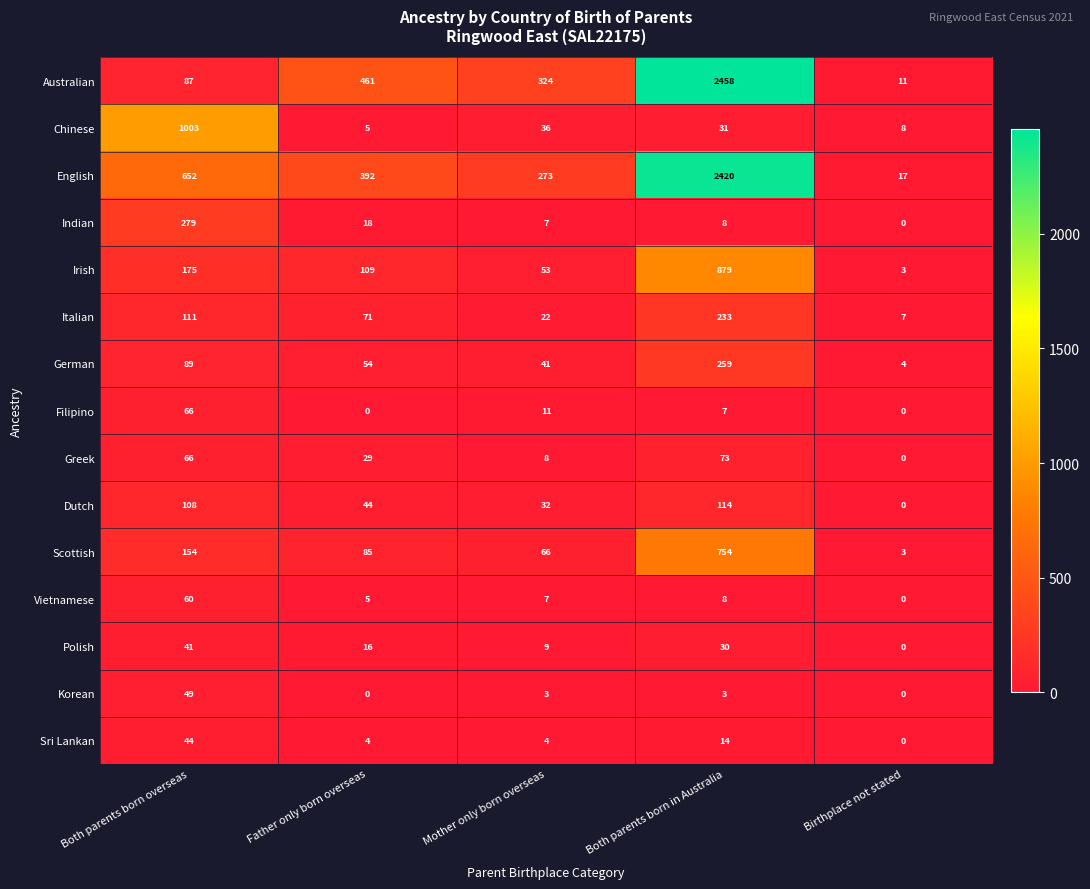

The value of Scottish at Mother only born overseas is 104. True or false?

False